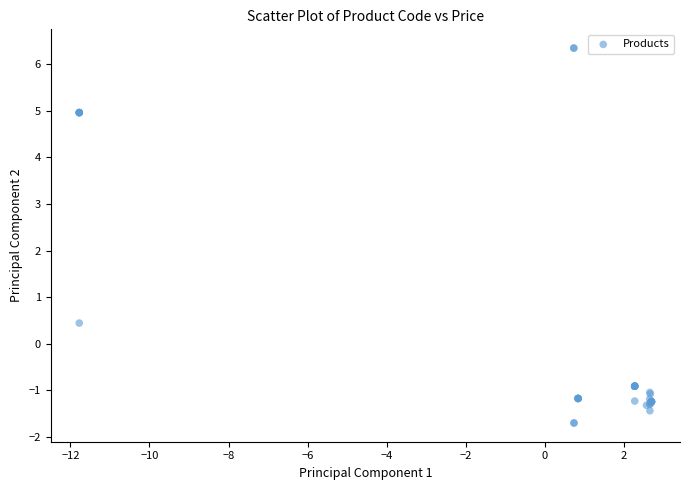

What Y value in the scatter plot is closest to 2?

0.4